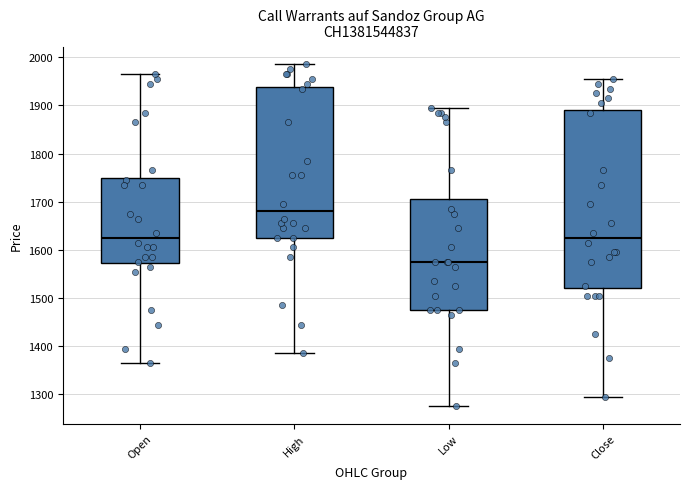

Which box's median line is the lowest?

Low